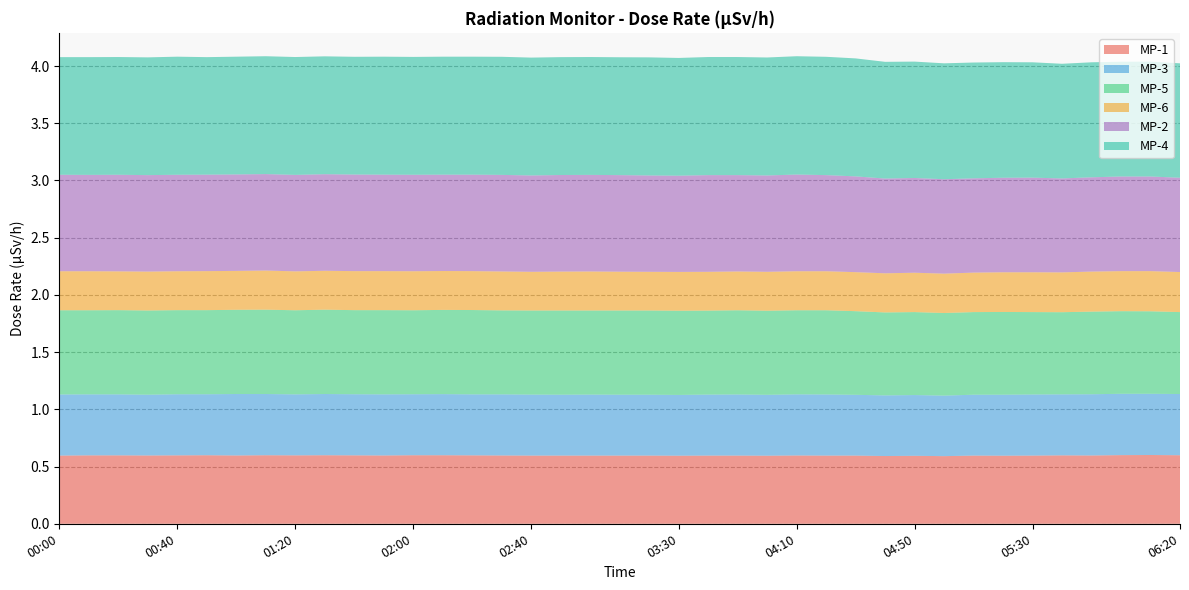

Reading left to right, list all the values displayed in this chart.

MP-1: 0.6	0.6	0.6	0.6	0.6	0.6	0.6	0.6	0.6	0.6	0.6	0.6	0.6	0.6	0.6	0.6	0.6	0.6	0.6	0.6	0.6	0.6	0.6	0.6	0.6	0.6	0.6	0.6	0.6	0.6	0.6	0.6	0.6	0.6	0.6	0.6	0.6	0.6	0.6
MP-3: 0.5	0.5	0.5	0.5	0.5	0.5	0.5	0.5	0.5	0.5	0.5	0.5	0.5	0.5	0.5	0.5	0.5	0.5	0.5	0.5	0.5	0.5	0.5	0.5	0.5	0.5	0.5	0.5	0.5	0.5	0.5	0.5	0.5	0.5	0.5	0.5	0.5	0.5	0.5
MP-5: 0.7	0.7	0.7	0.7	0.7	0.7	0.7	0.7	0.7	0.7	0.7	0.7	0.7	0.7	0.7	0.7	0.7	0.7	0.7	0.7	0.7	0.7	0.7	0.7	0.7	0.7	0.7	0.7	0.7	0.7	0.7	0.7	0.7	0.7	0.7	0.7	0.7	0.7	0.7
MP-6: 0.3	0.3	0.3	0.3	0.3	0.3	0.3	0.3	0.3	0.3	0.3	0.3	0.3	0.3	0.3	0.3	0.3	0.3	0.3	0.3	0.3	0.3	0.3	0.3	0.3	0.3	0.3	0.3	0.3	0.3	0.3	0.3	0.3	0.3	0.3	0.3	0.3	0.4	0.3
MP-2: 0.8	0.8	0.8	0.8	0.8	0.8	0.8	0.8	0.8	0.8	0.8	0.8	0.8	0.8	0.8	0.8	0.8	0.8	0.8	0.8	0.8	0.8	0.8	0.8	0.8	0.8	0.8	0.8	0.8	0.8	0.8	0.8	0.8	0.8	0.8	0.8	0.8	0.8	0.8
MP-4: 1.0	1.0	1.0	1.0	1.0	1.0	1.0	1.0	1.0	1.0	1.0	1.0	1.0	1.0	1.0	1.0	1.0	1.0	1.0	1.0	1.0	1.0	1.0	1.0	1.0	1.0	1.0	1.0	1.0	1.0	1.0	1.0	1.0	1.0	1.0	1.0	1.0	1.0	1.0